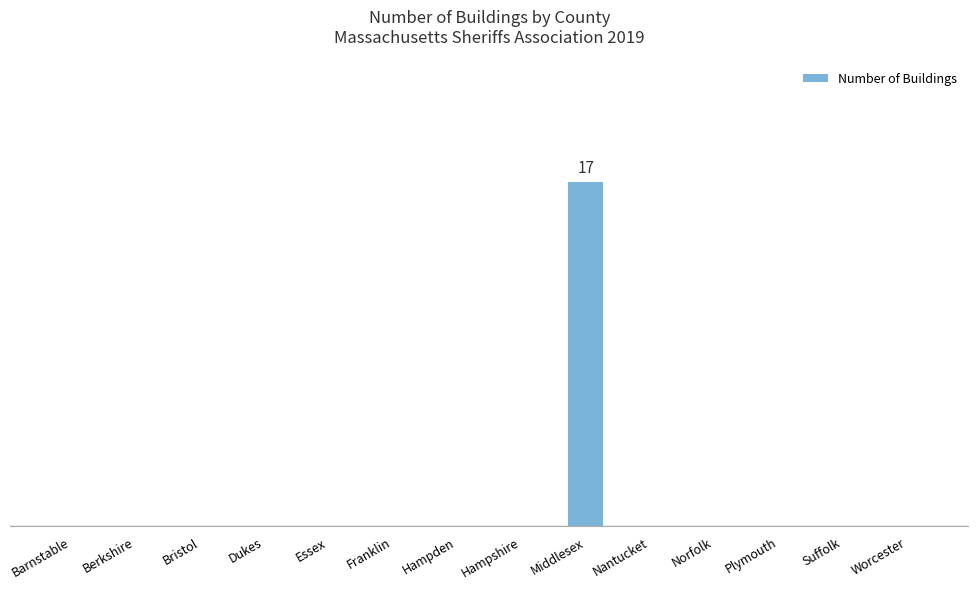

What is the label of the 11th bar from the left?

Norfolk